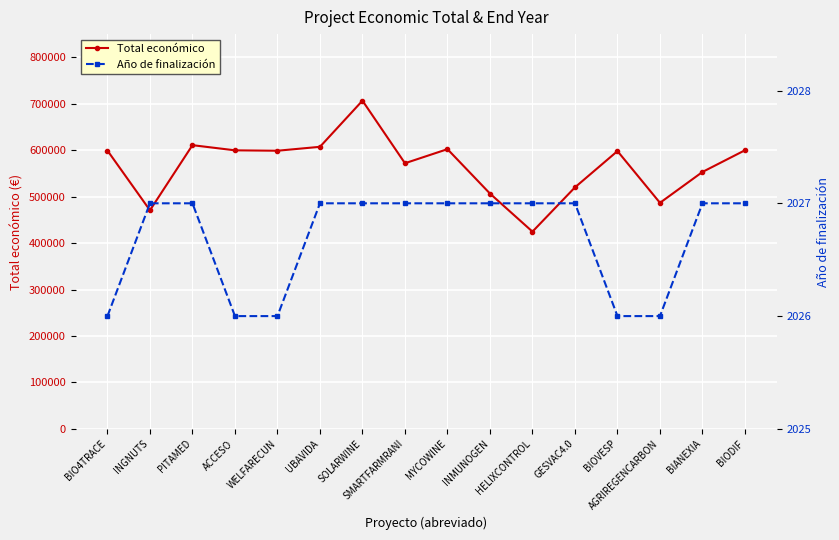

What is the sum of all Total económico values?

9057316.4